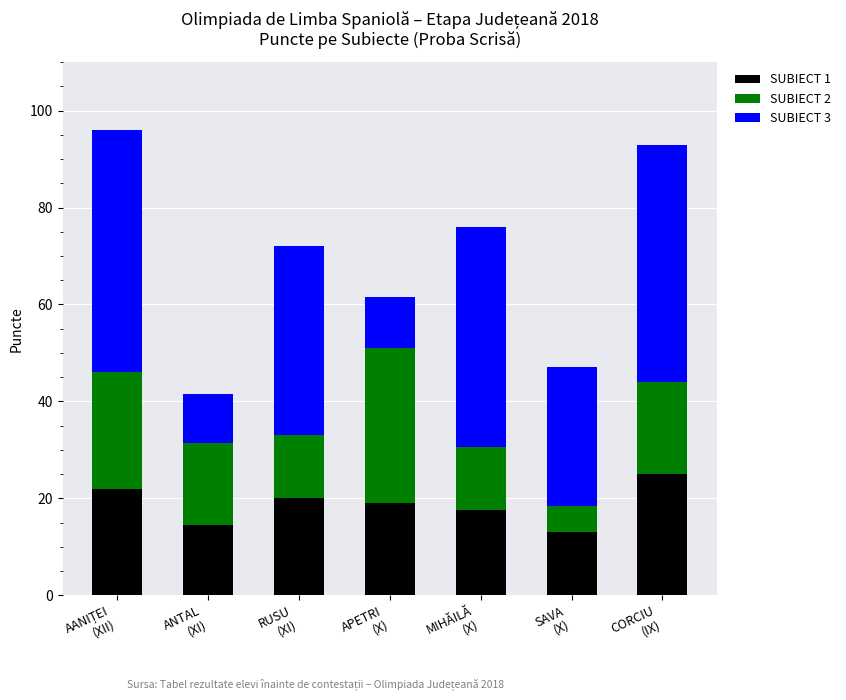

What is the sum of all SUBIECT 1 values?

131.0